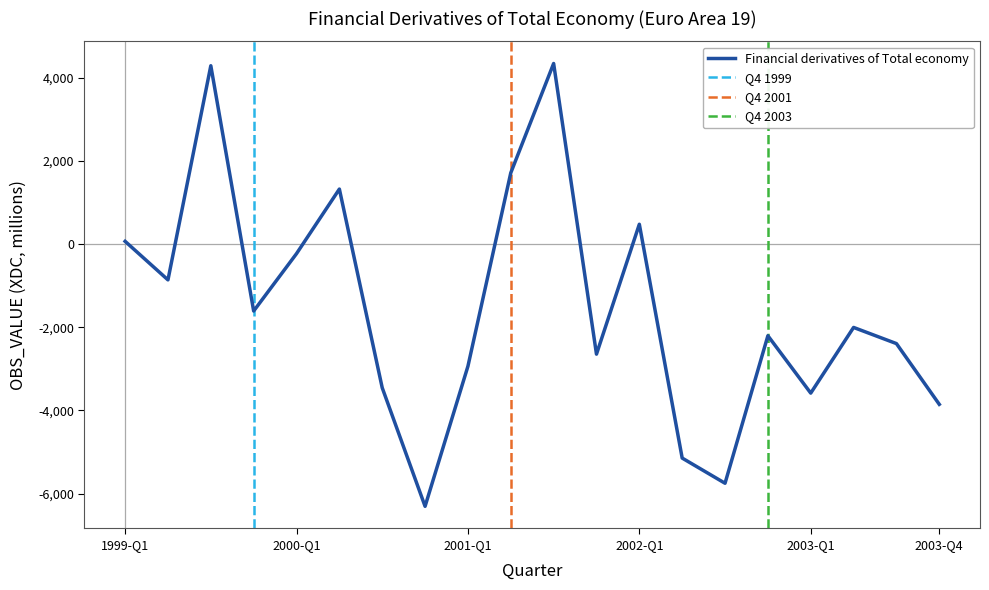

What is the value of the 1st point from the left?

65.7